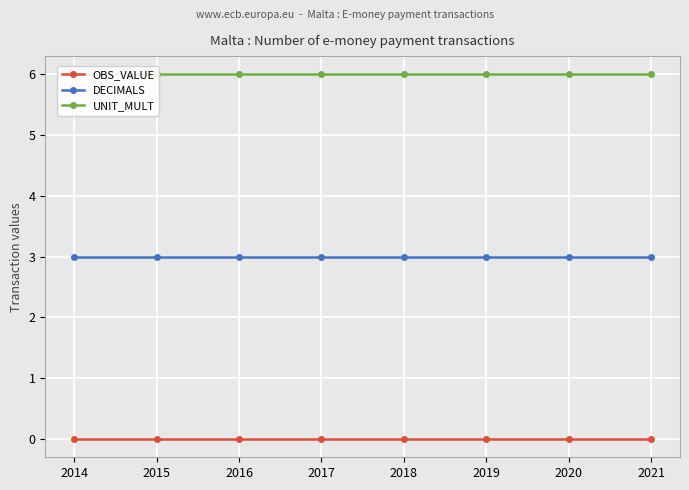

True or false: OBS_VALUE has a value of 0 at 2021.

True